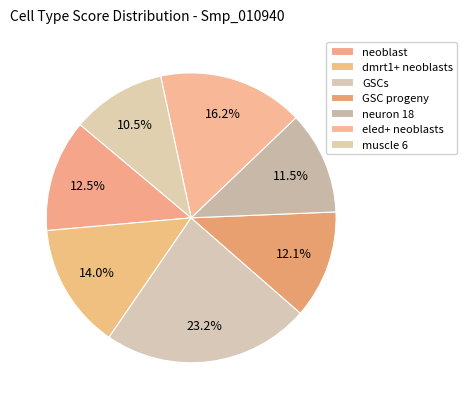

To the nearest percent, what portion does eled+ neoblasts represent?

16%